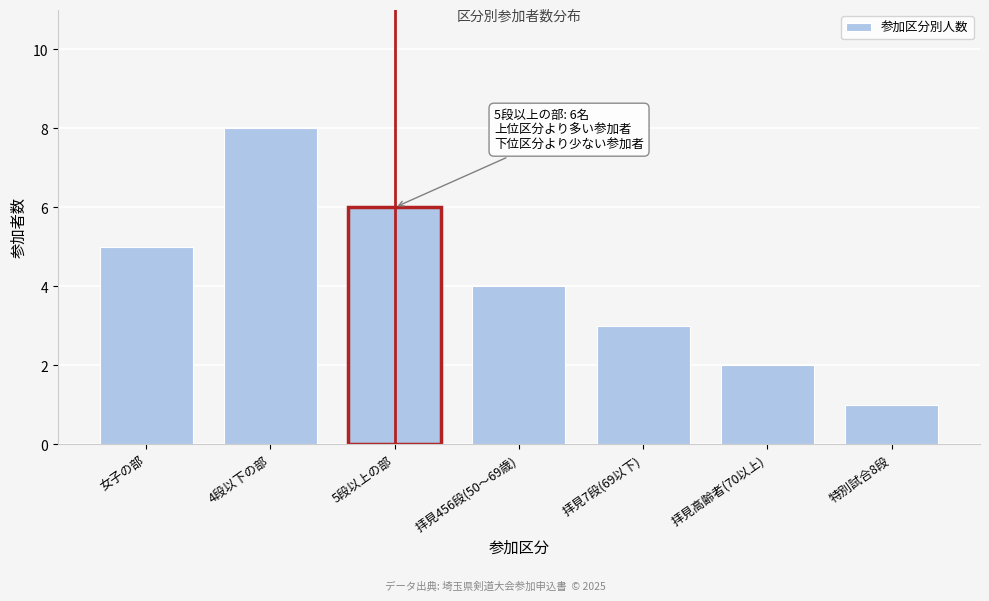

Reading left to right, list all the values displayed in this chart.

5	8	6	4	3	2	1